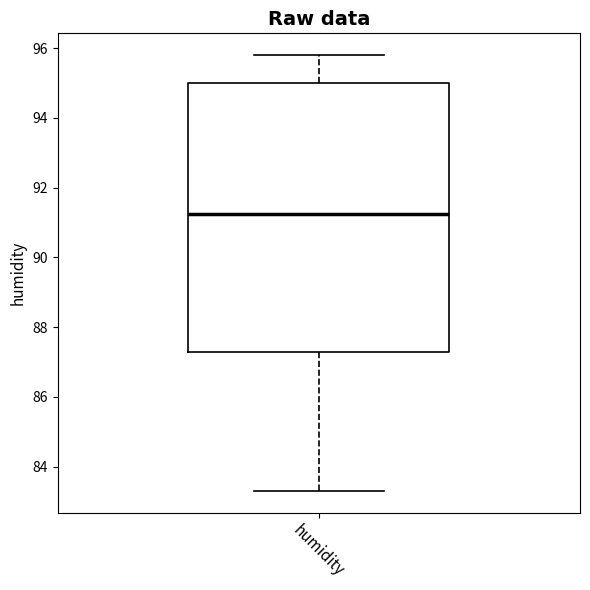

Transcribe this box plot: give where the median line is, the range the box spans, and where the two whiskers end, as read against the y-axis. The values are not printed on the chart, so give them approximately, as read against the axis.

median 91.2, box 87.2 to 95.0, whiskers 83.4 to 95.8